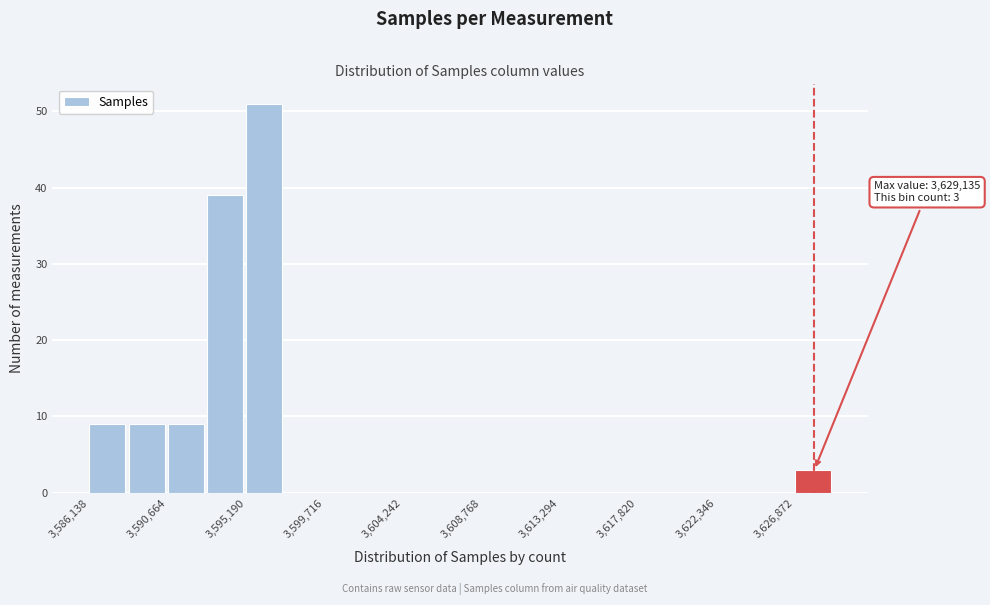

Over which range of the x-axis is the bar tallest?

3595000 to 3597500